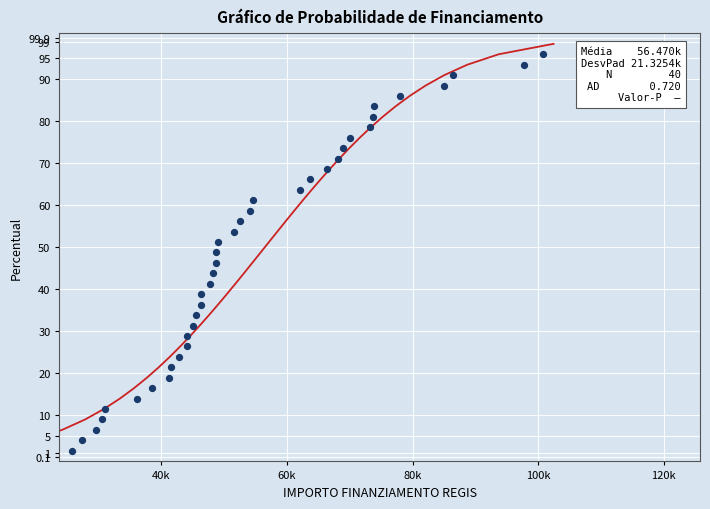

What is the range of X values (max minus min)?

93941.0